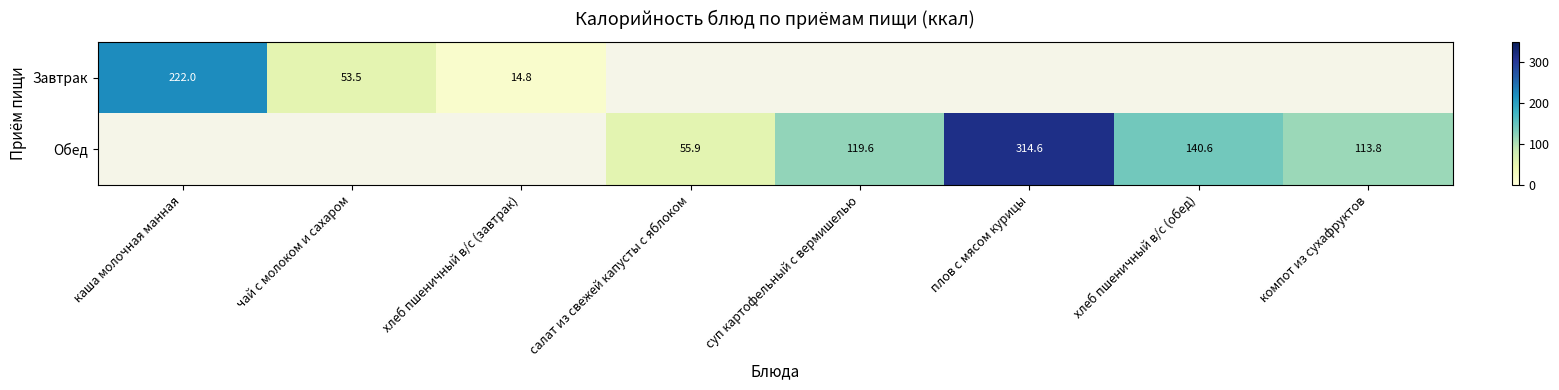

Is the value of Обед at плов с мясом курицы greater than the value of Завтрак at чай с молоком и сахаром?

Yes